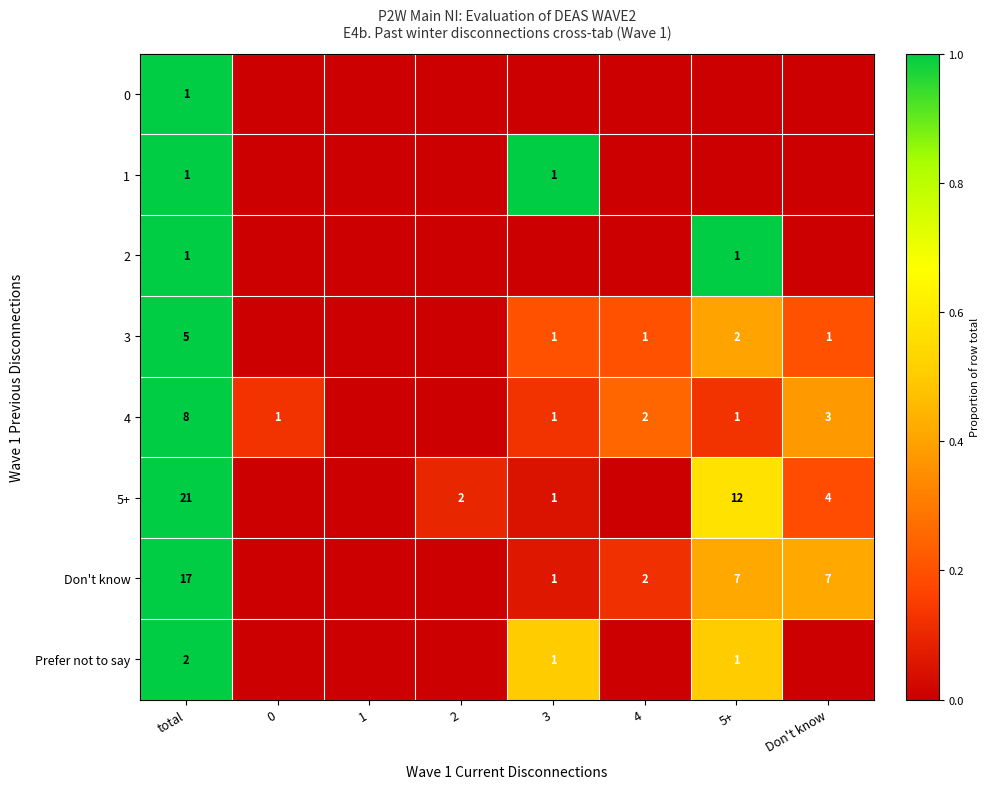

The value of Prefer not to say at total is 2. True or false?

True